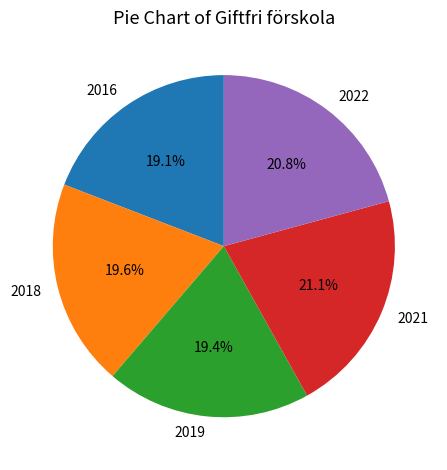

To the nearest percent, what percentage of the pie is 2021?

21%